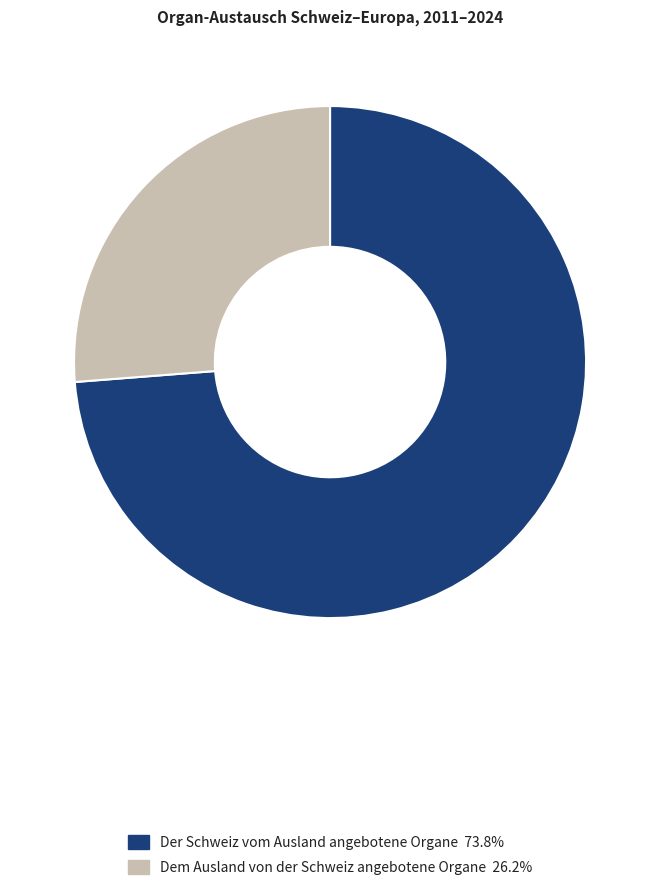

Is there any slice that represents more than half of the pie?

Yes